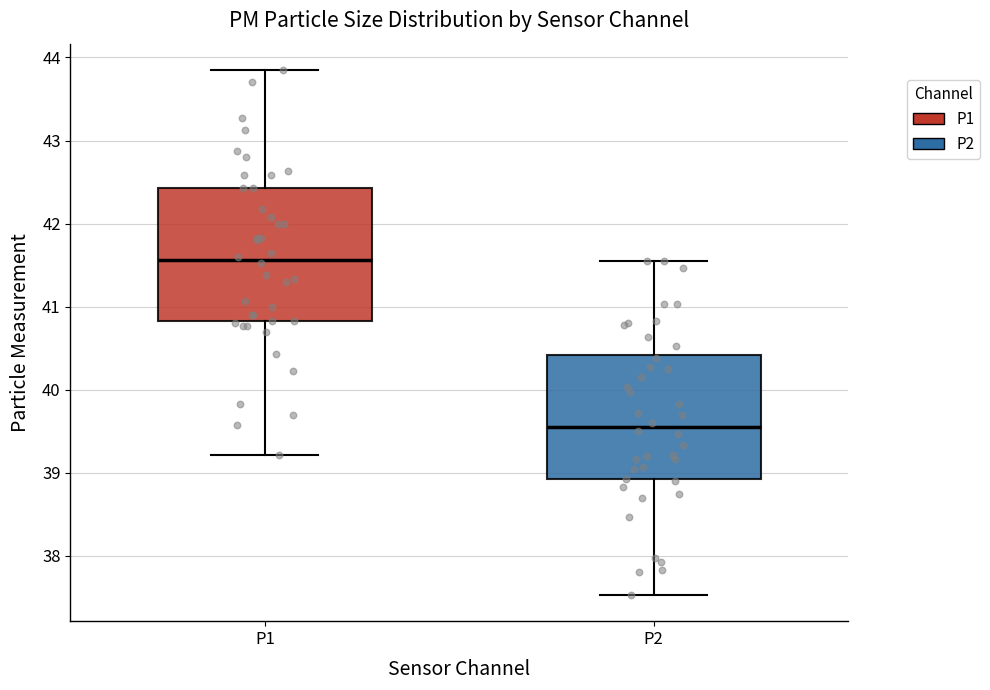

Where does the upper whisker of the box for P1 end on the y-axis? The values are not printed on the chart, so give them approximately, as read against the axis.

43.9